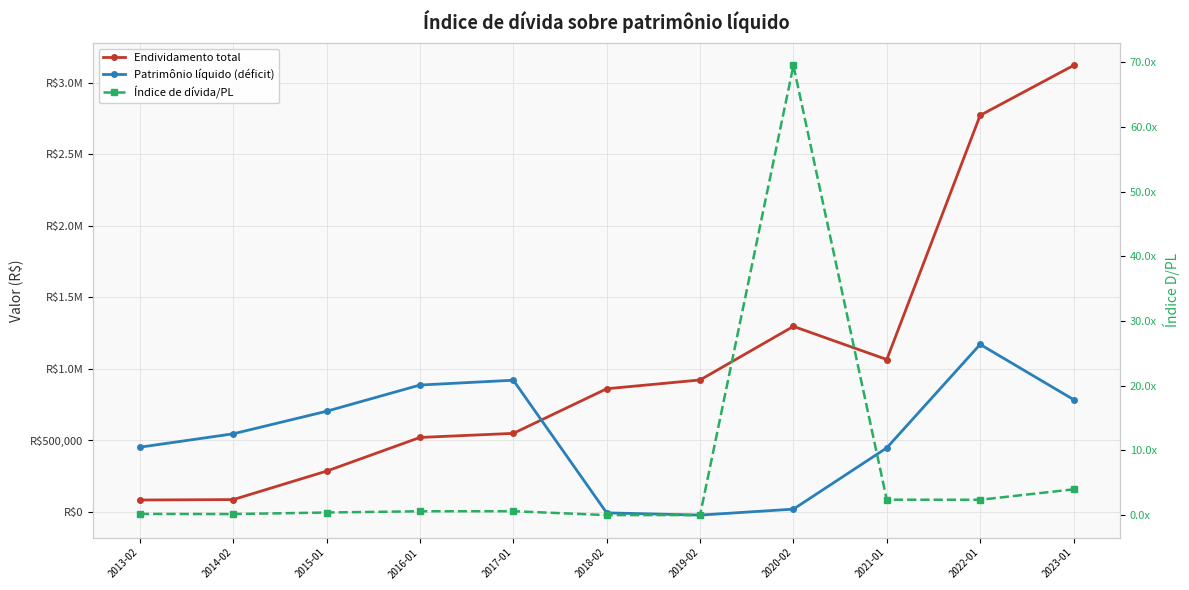

Which series changed the most between 2014-02 and 2023-01?

Endividamento total